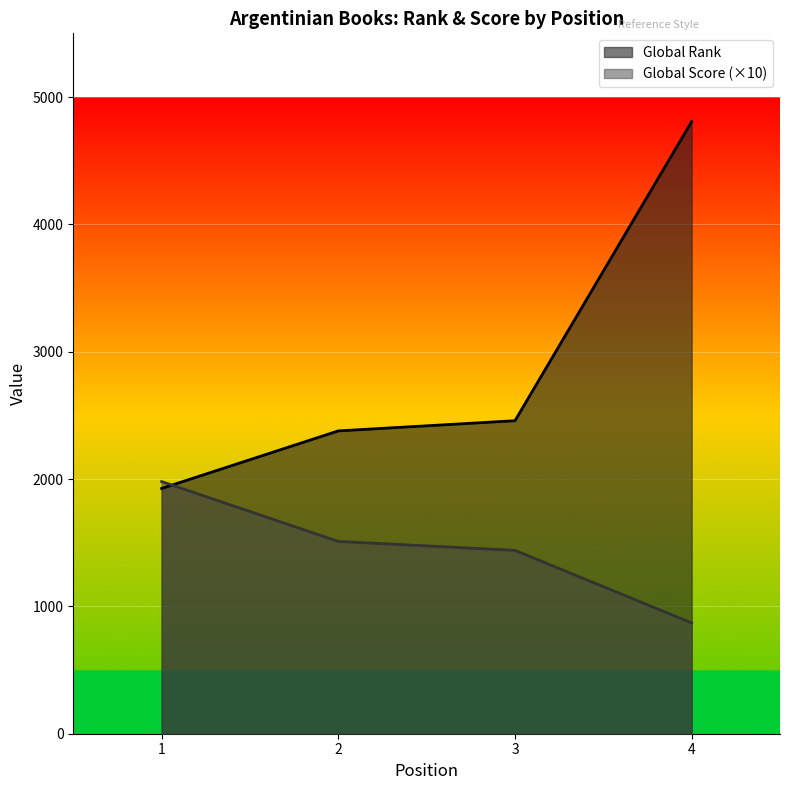

Is the value of Global Rank at 3 greater than the value of Global Score at 3?

Yes